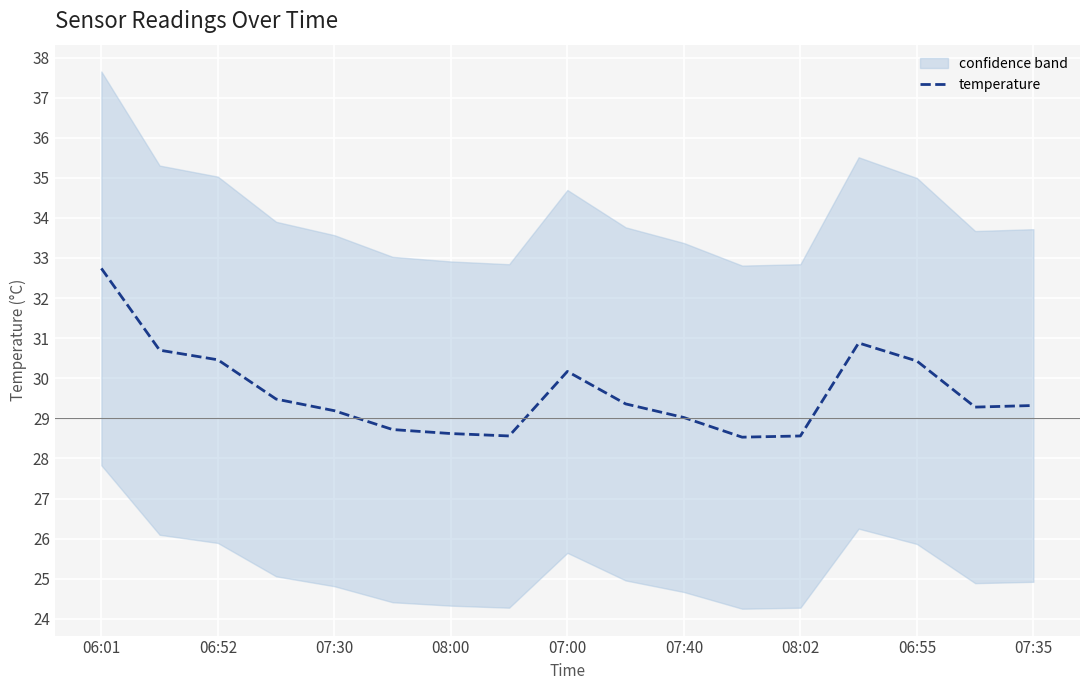

The temperature series shows 28.6 at 08:00. True or false?

True